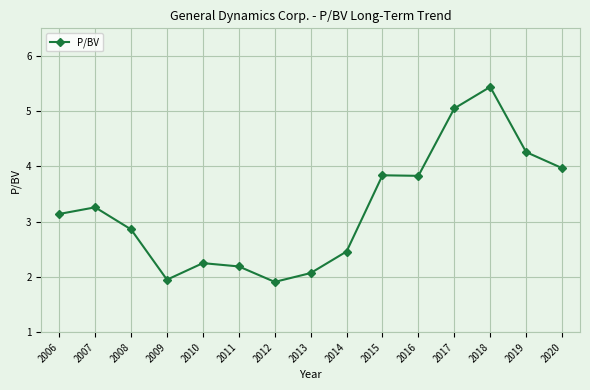

At which category does the data reach its first local valley?

2009